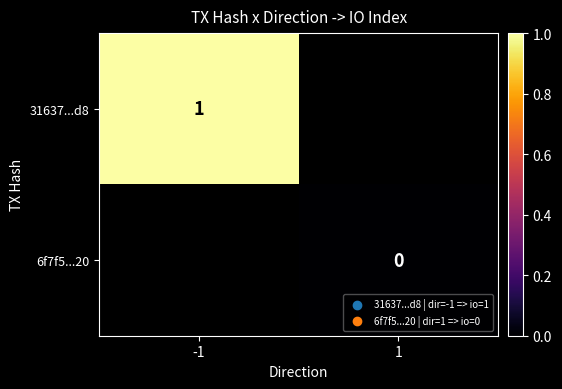

True or false: 31637...d8 has a value of 1 at -1.

True